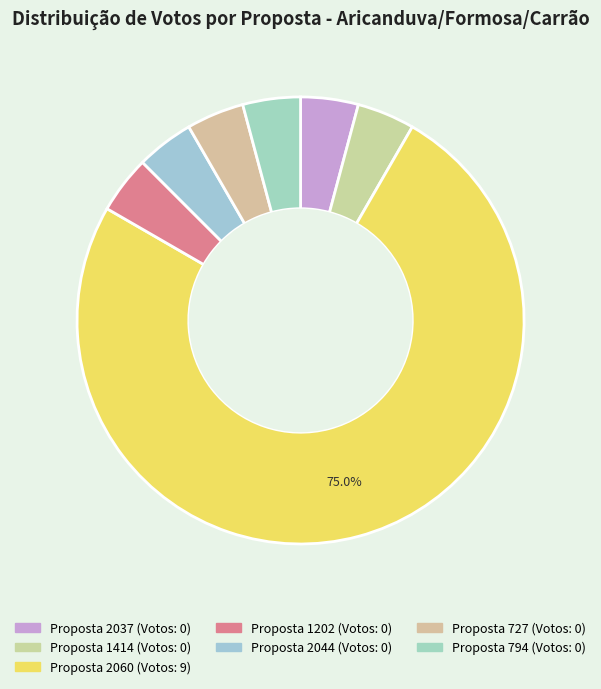

How many segments does this pie chart have?

7